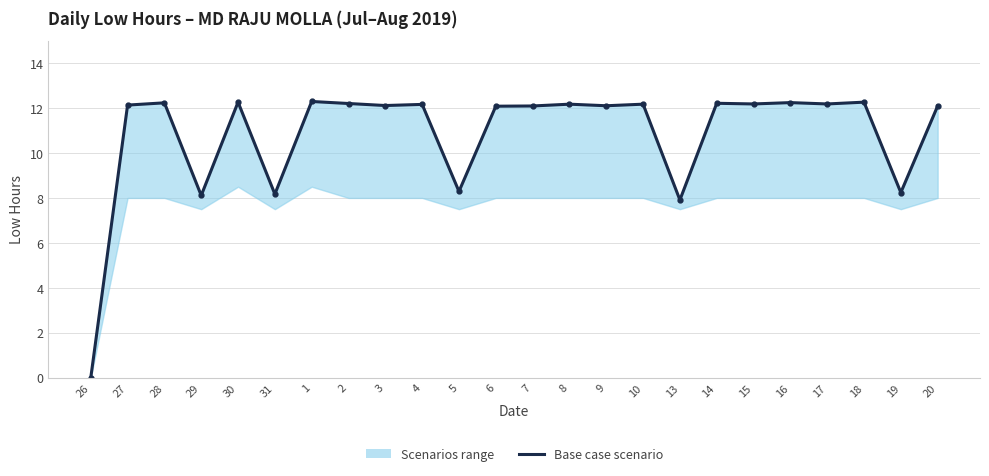

Rank the categories by value from lowest to highest.

26, 13, 29, 31, 19, 5, 6, 7, 20, 9, 3, 27, 4, 8, 10, 15, 17, 2, 14, 28, 16, 30, 18, 1